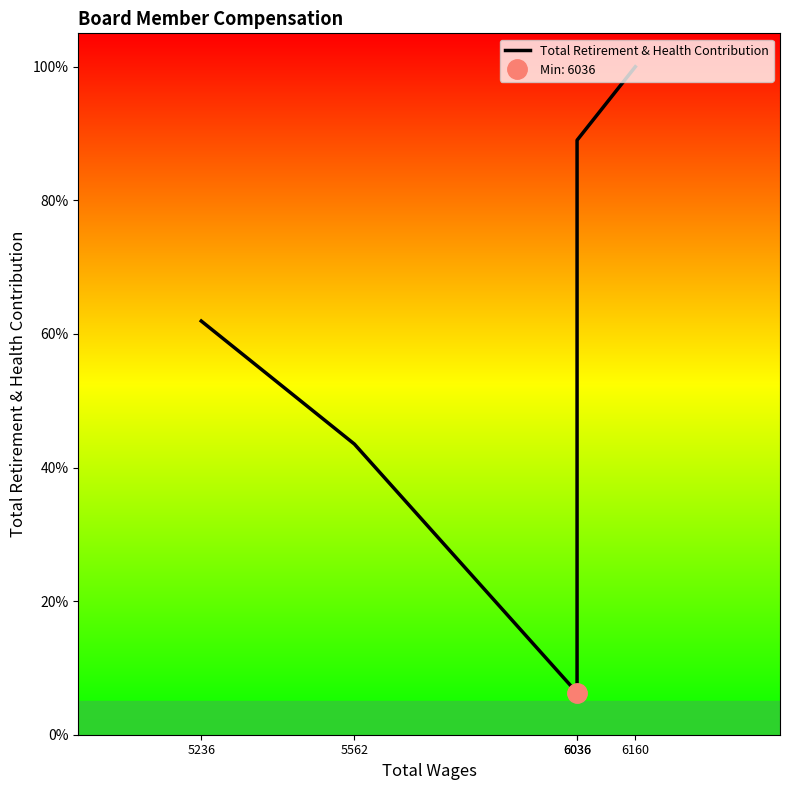

Where is the first local minimum?

6036